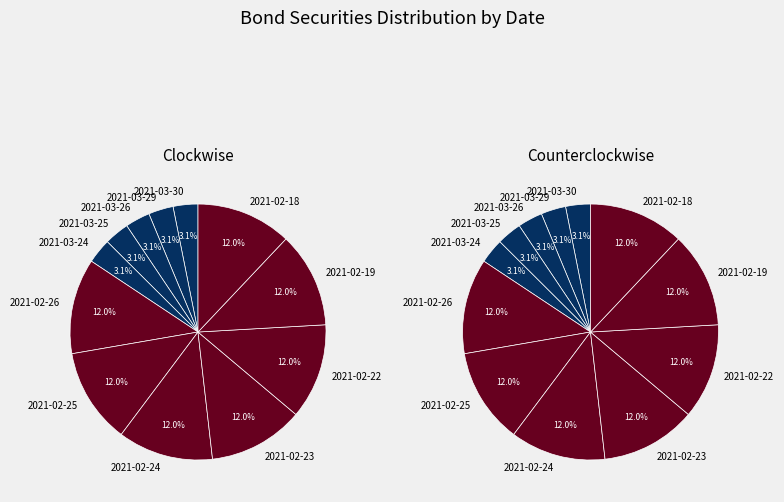

Is 2021-02-23 the majority of the pie?

No